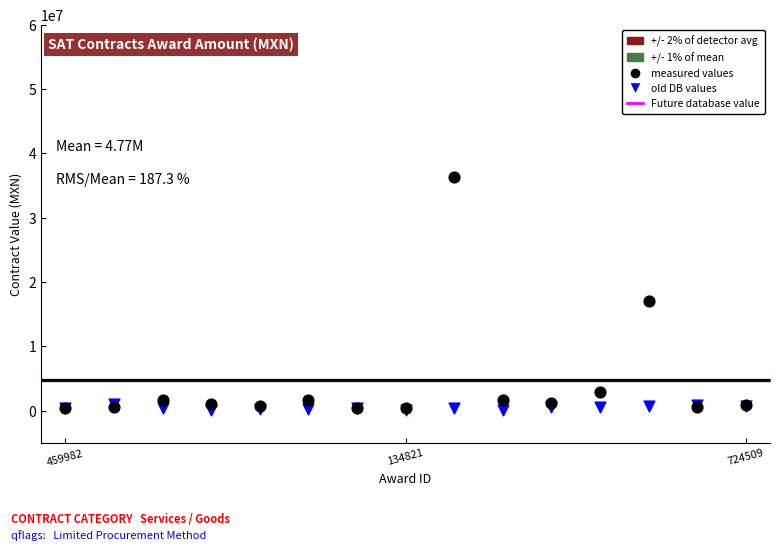

Which series reaches the minimum Y coordinate?

old DB values